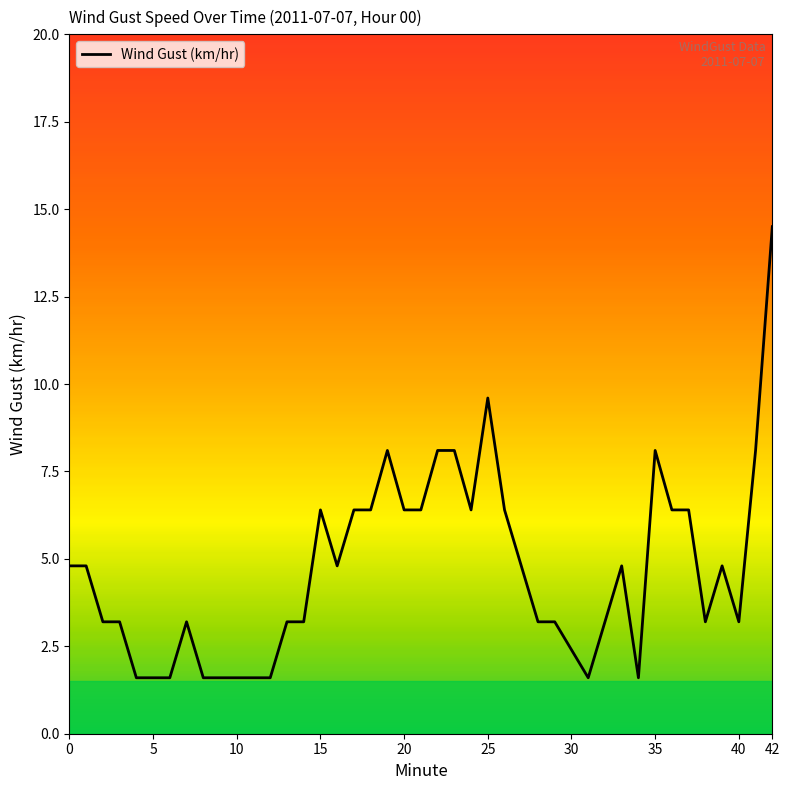

True or false: the data has more than 0 interior local peaks.

True